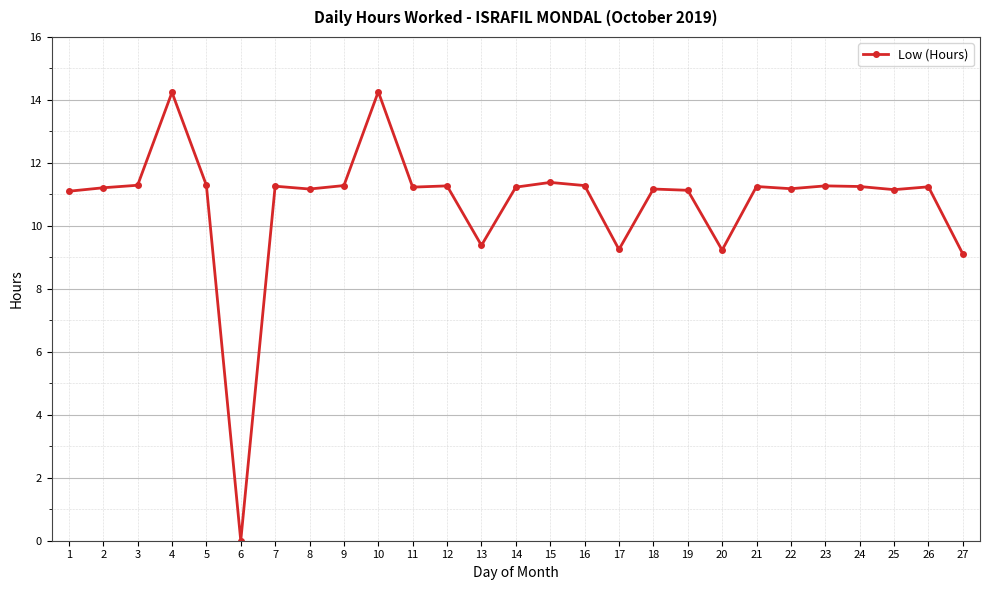

What is the maximum value shown in the chart?

14.3